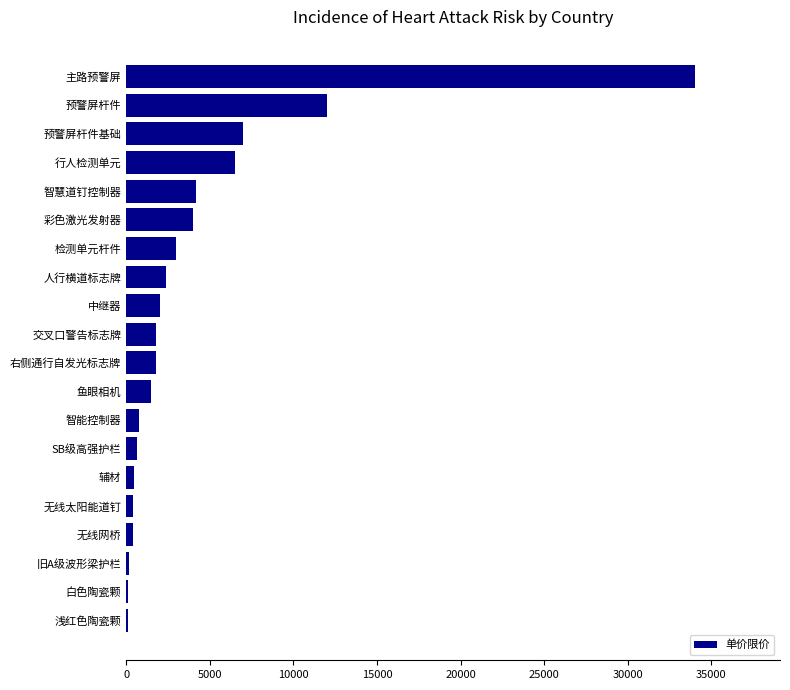

What is the average value?

4168